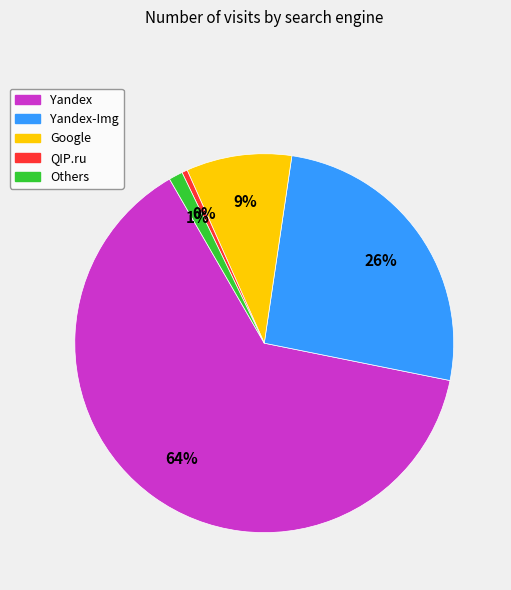

To the nearest percent, what is the average slice percentage?

20%